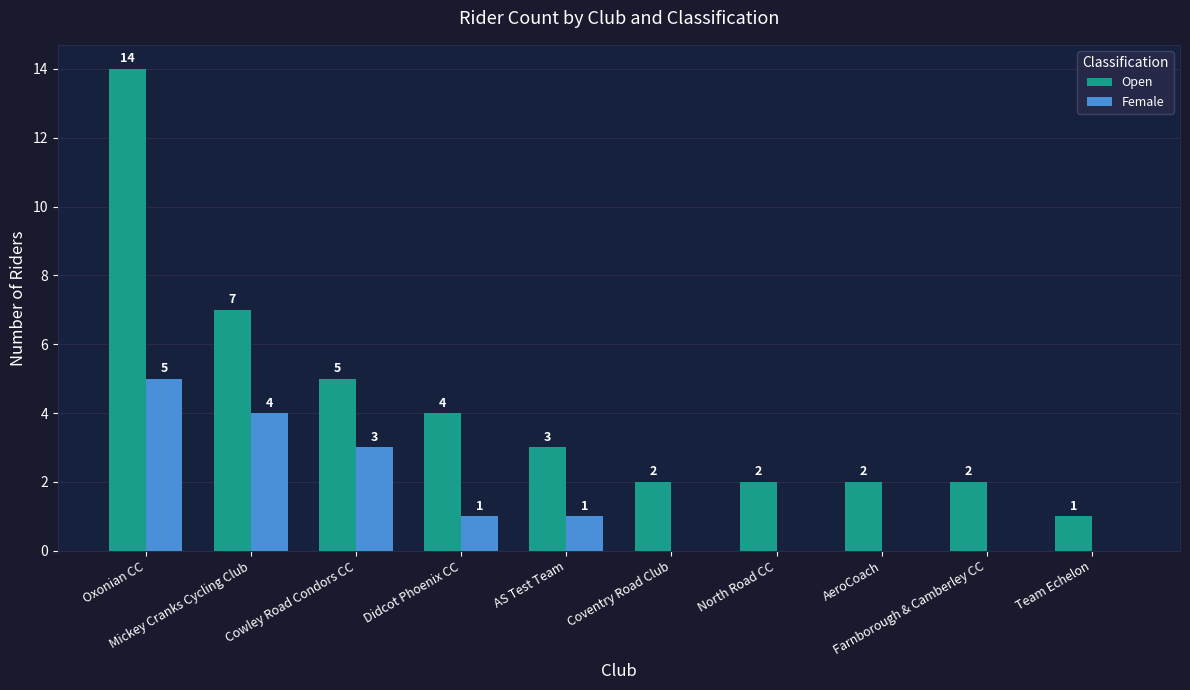

What is the maximum value for Open?

14